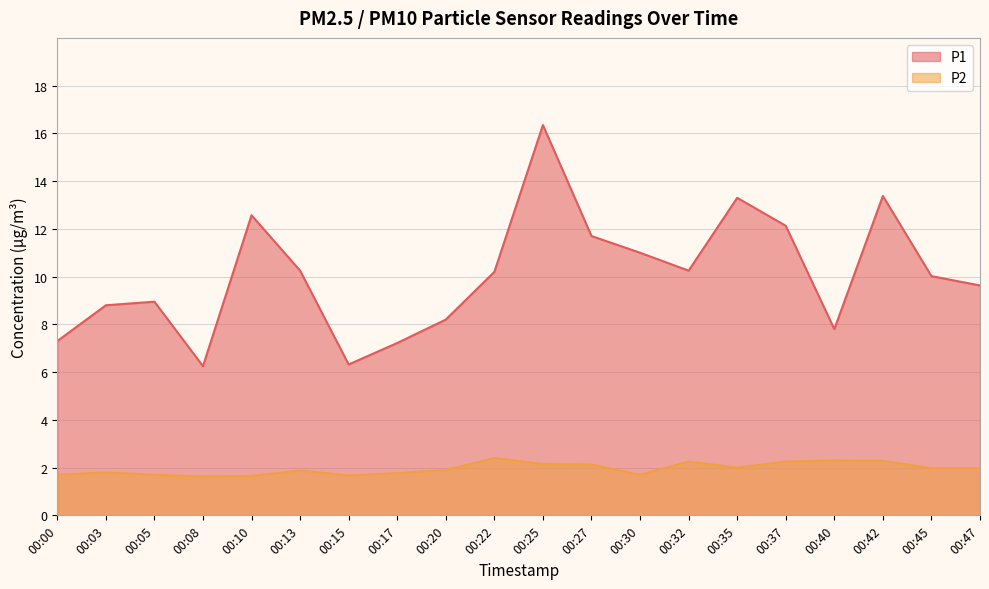

Rank the series by their maximum value, from highest to lowest.

P1, P2